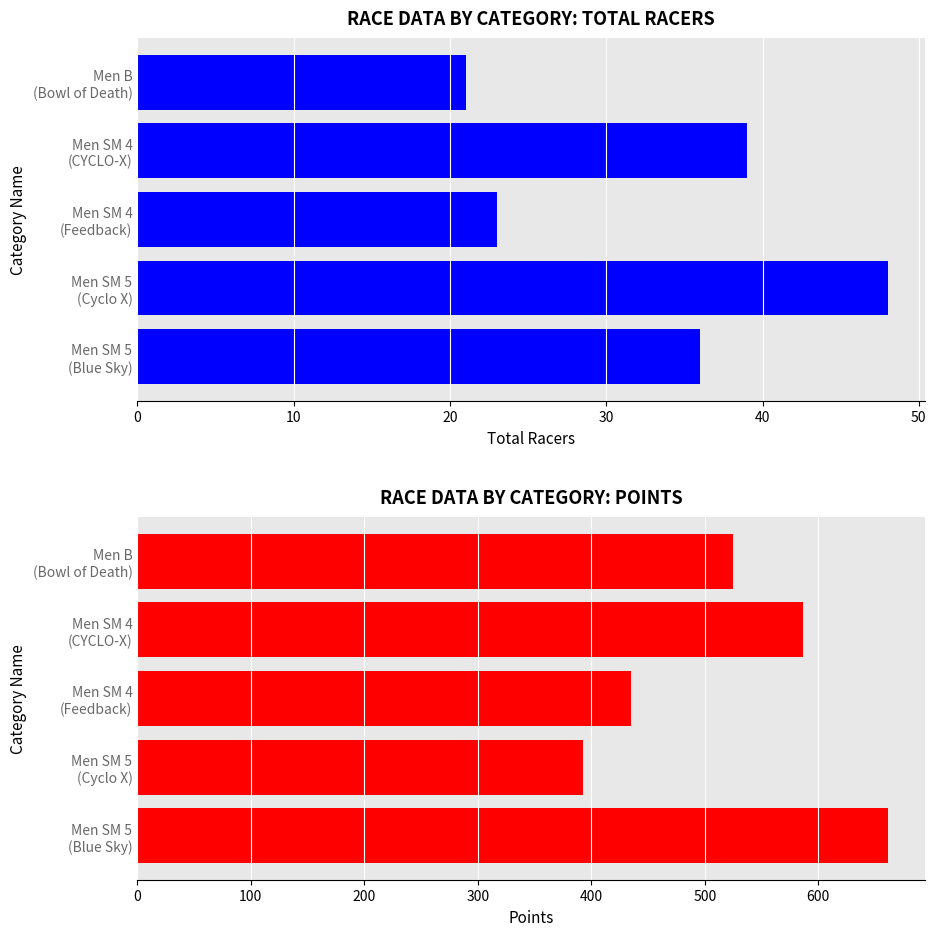

How many bars are there in each group?

2